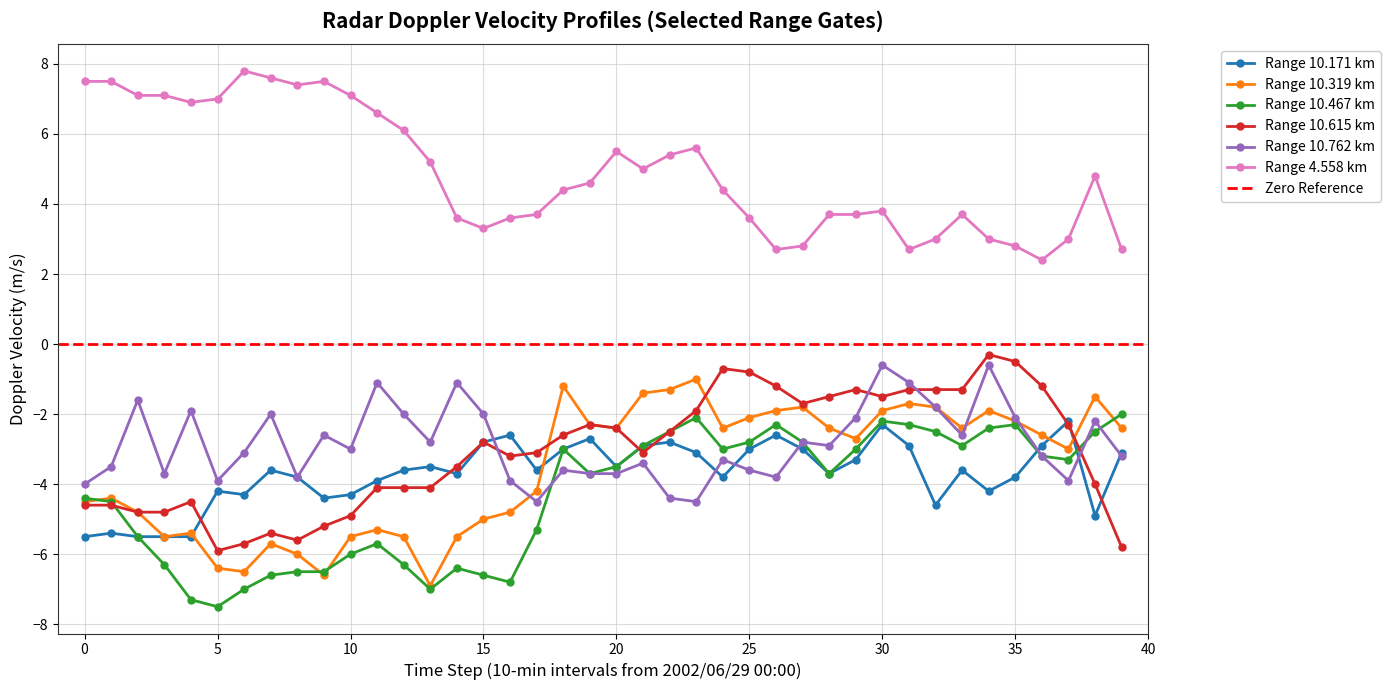

At which category is the sum across all series the highest?

30